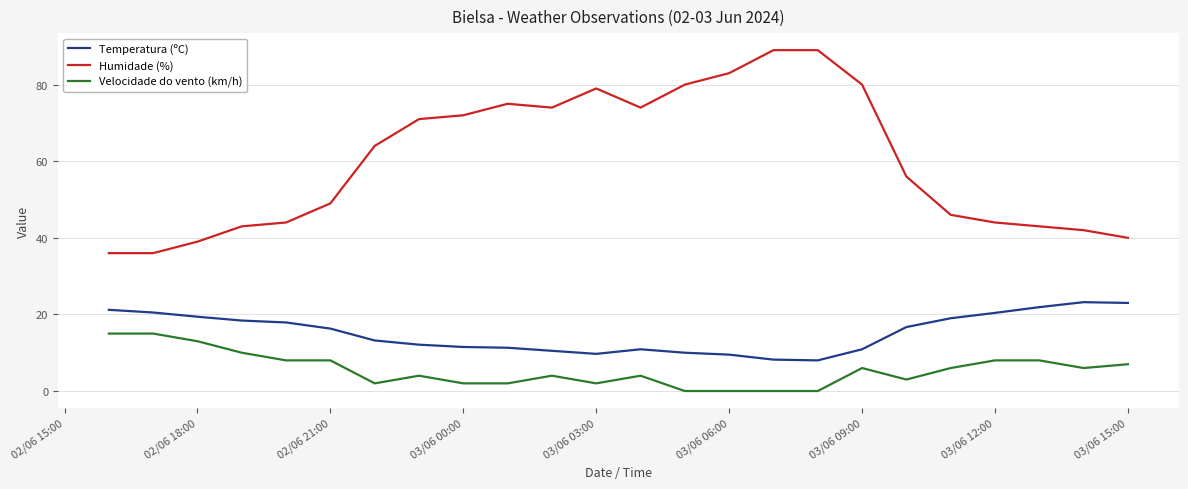

The value of Humidade (%) at 22 is 62.9. True or false?

False